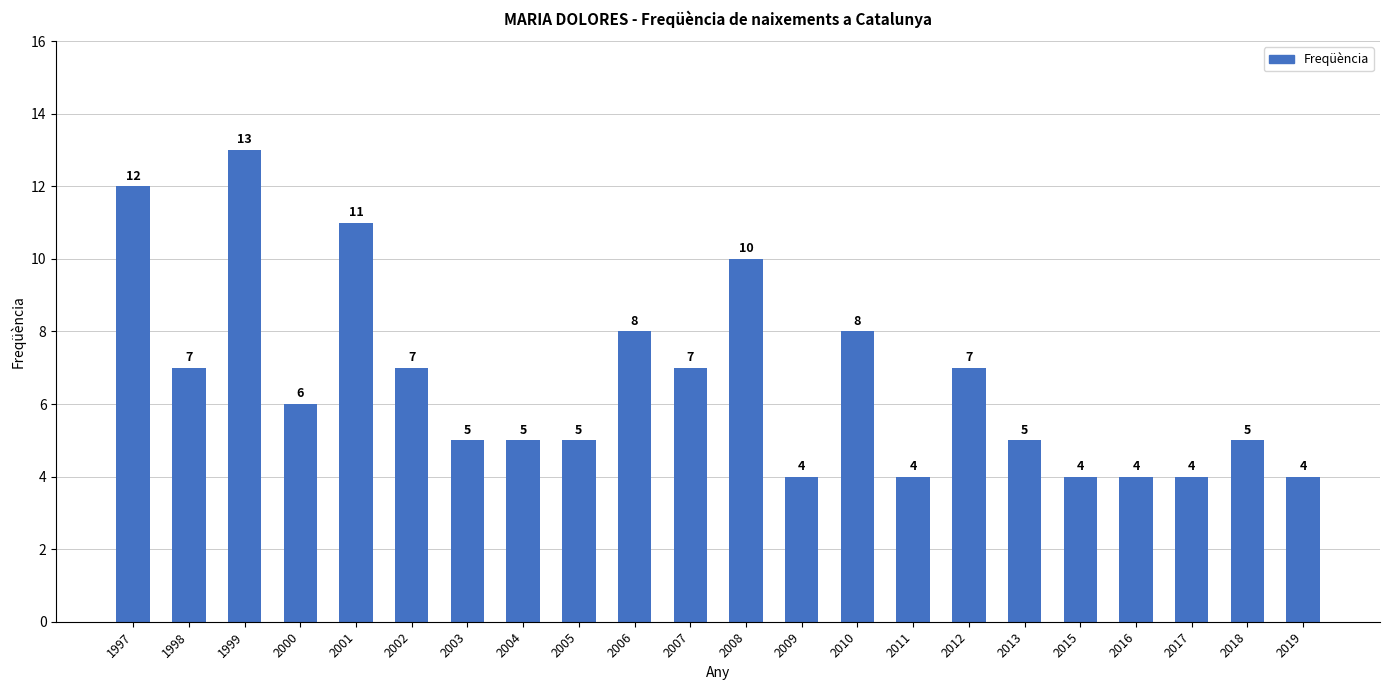

What is the smallest value displayed?

4